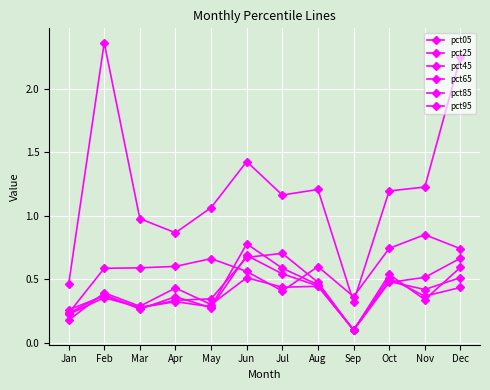

Does the chart have visible grid lines?

Yes